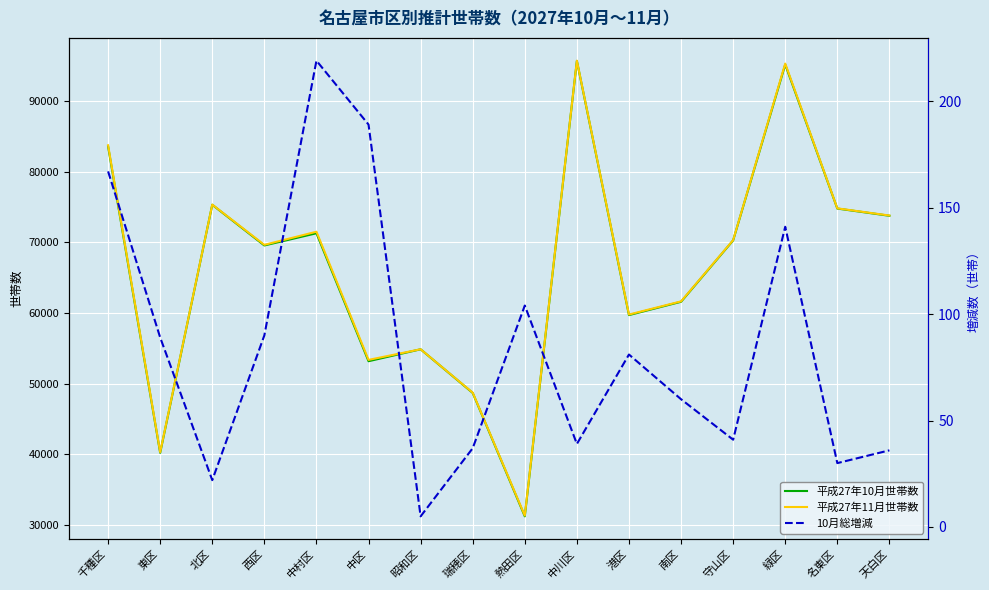

True or false: 平成27年10月世帯数 has a value of 95178 at 緑区.

True